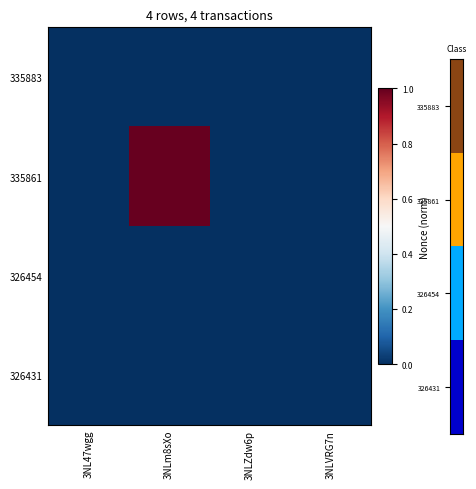

Reading left to right, list all the values displayed in this chart.

335883: 3NL47wgg=0.0	3NLm8sXo=0.0	3NLZdw6p=0.0	3NLVRG7n=0.0
335861: 3NL47wgg=0.0	3NLm8sXo=1.0	3NLZdw6p=0.0	3NLVRG7n=0.0
326454: 3NL47wgg=0.0	3NLm8sXo=0.0	3NLZdw6p=0.0	3NLVRG7n=0.0
326431: 3NL47wgg=0.0	3NLm8sXo=0.0	3NLZdw6p=0.0	3NLVRG7n=0.0